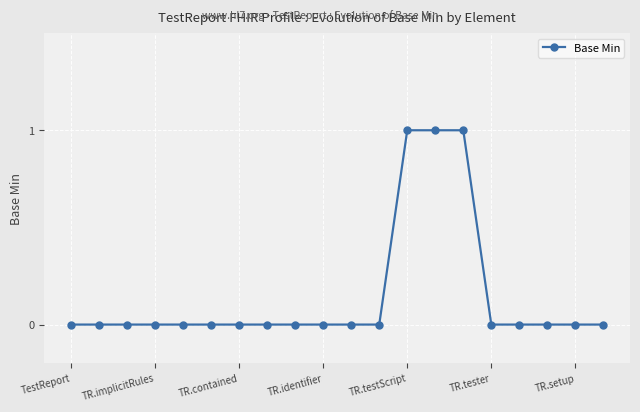

What is the value of the 13th point from the left?

1